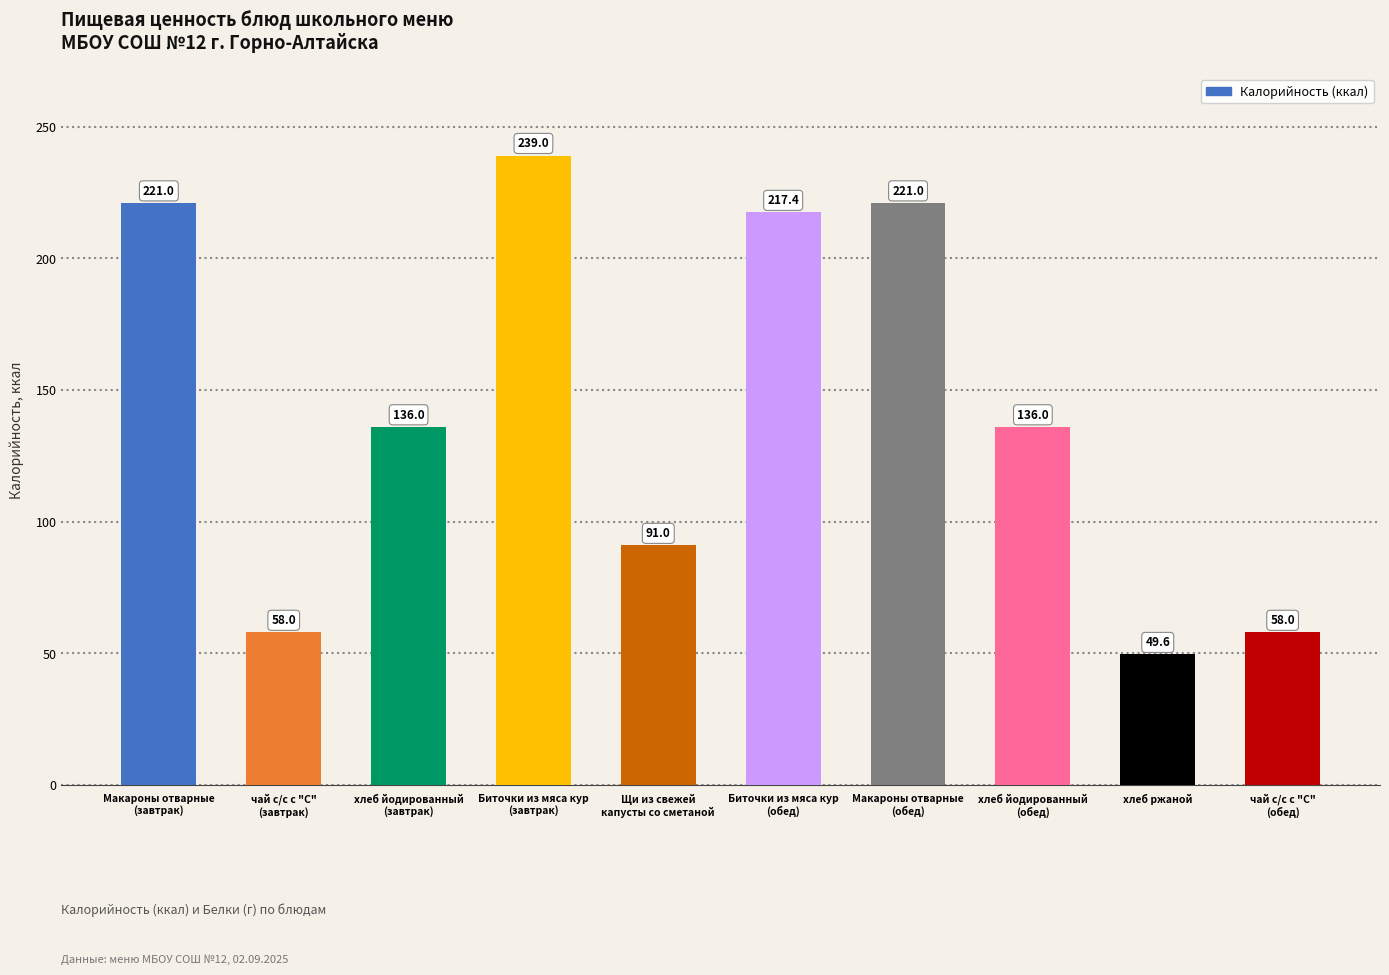

The value at Биточки из мяса кур
(завтрак) is 239.0. True or false?

True